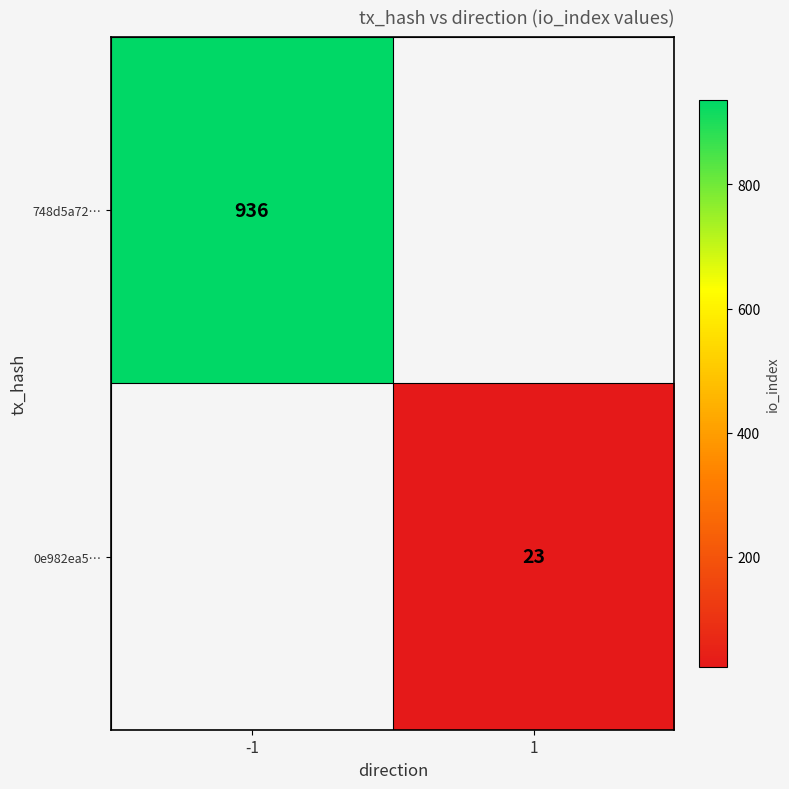

The 0e982ea5… series shows 39 at 1. True or false?

False